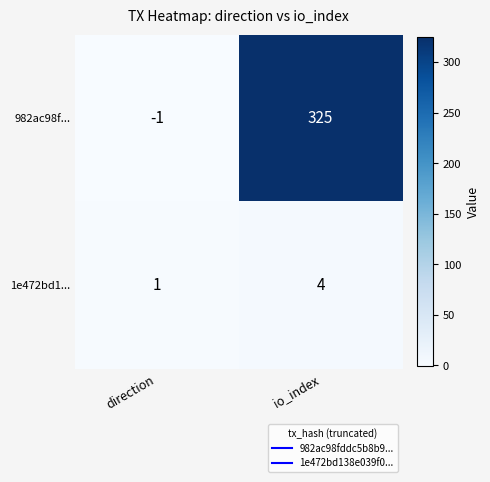

Is it true that 982ac98f... equals 325 at io_index?

True